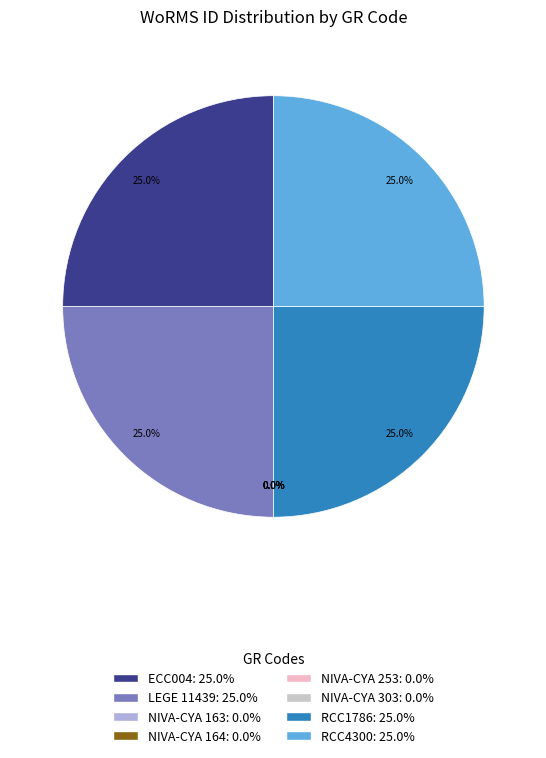

To the nearest percent, what is the average slice percentage?

12%